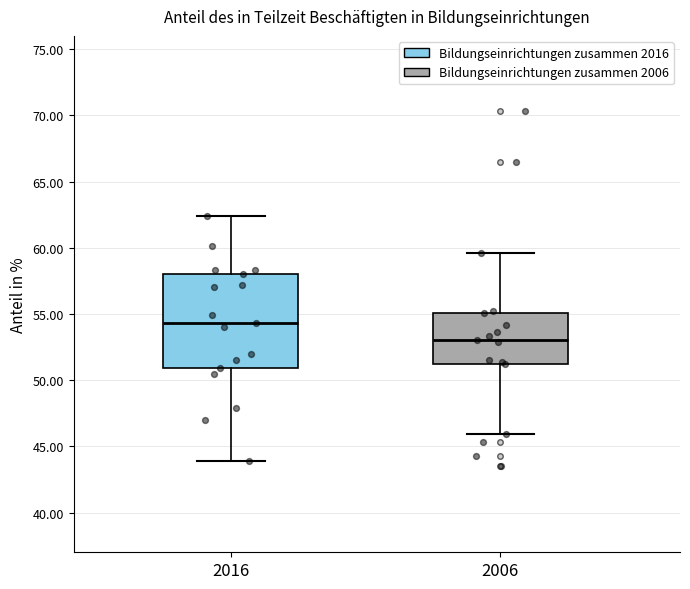

Where does the median line of the box at x = 2016 sit on the y-axis? The values are not printed on the chart, so give them approximately, as read against the axis.

54.5